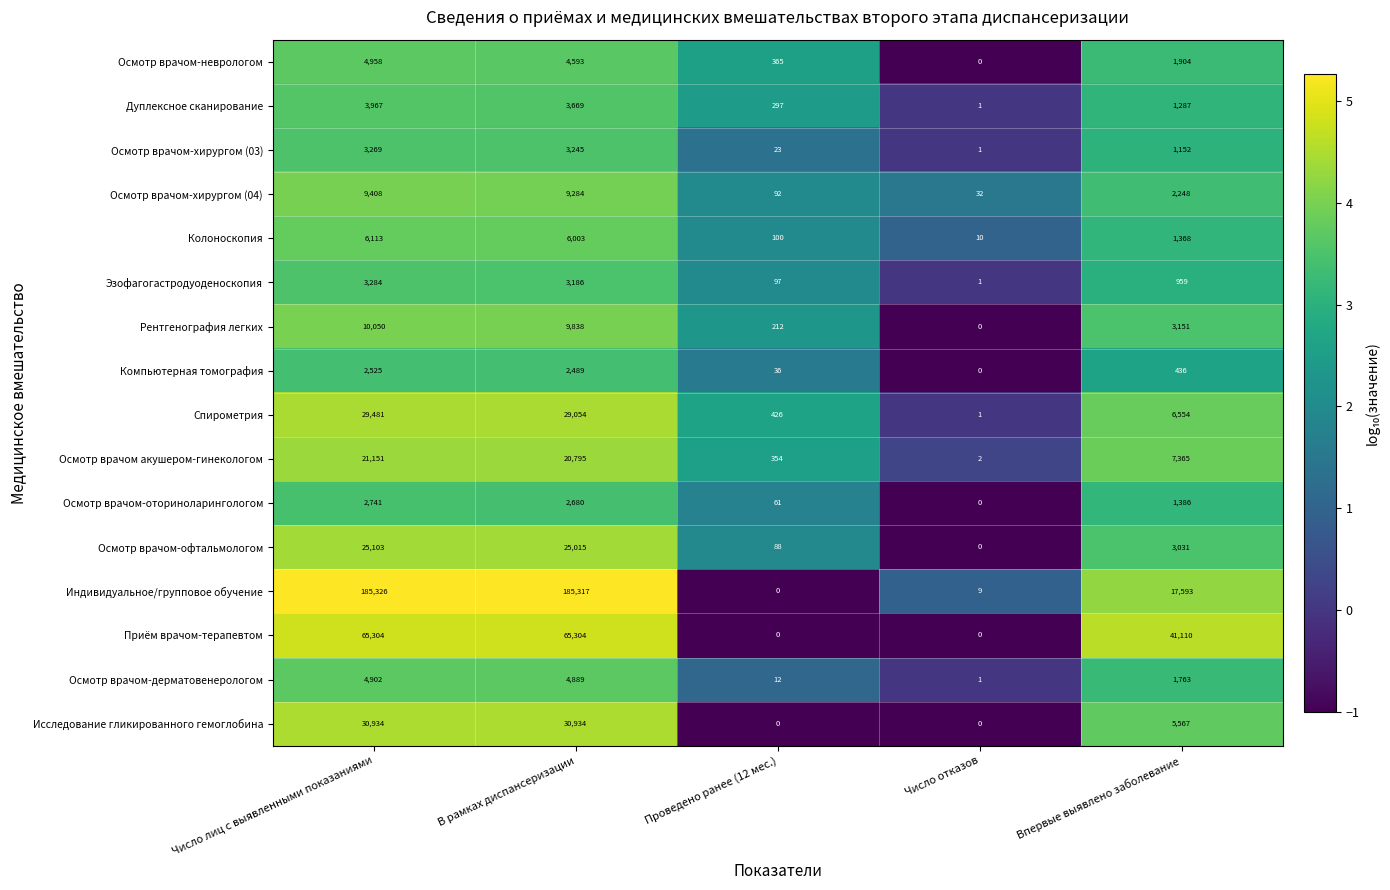

What is the sum of all Компьютерная томография values?

5486